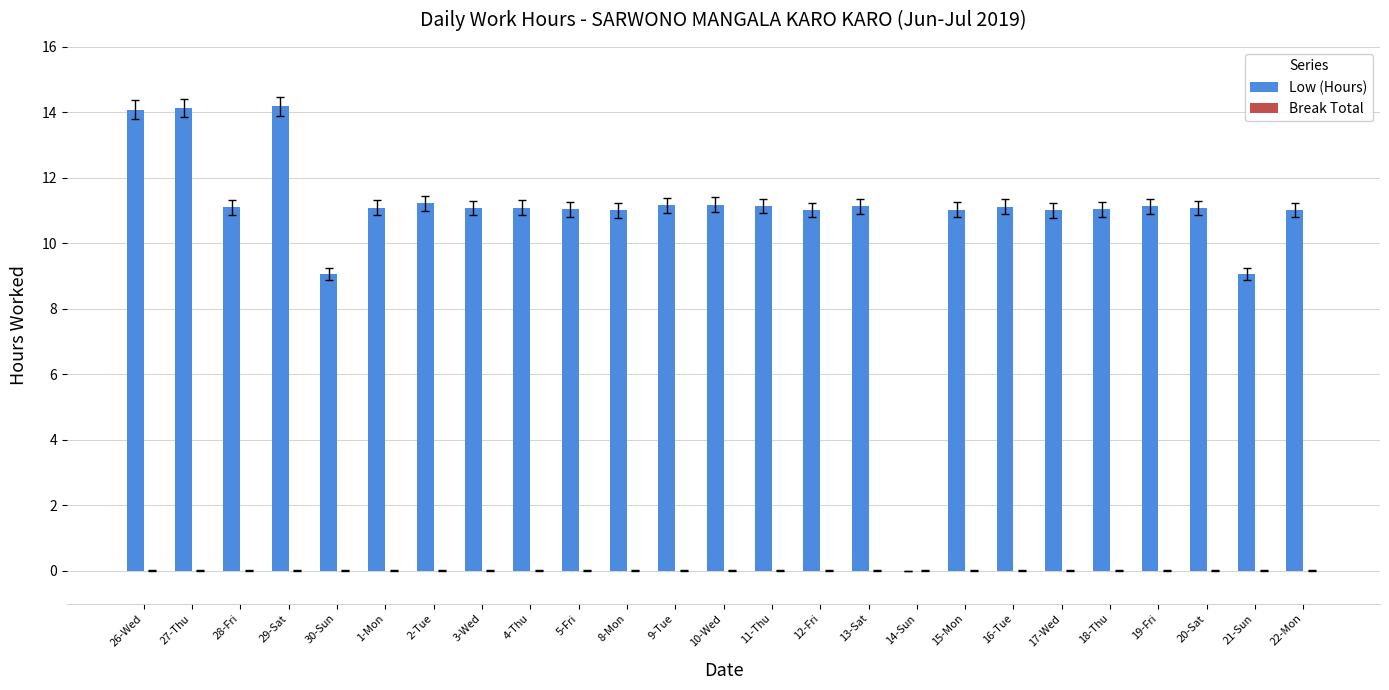

Approximately how many times larger is the value at 28-Fri compared to 27-Thu?

0.8